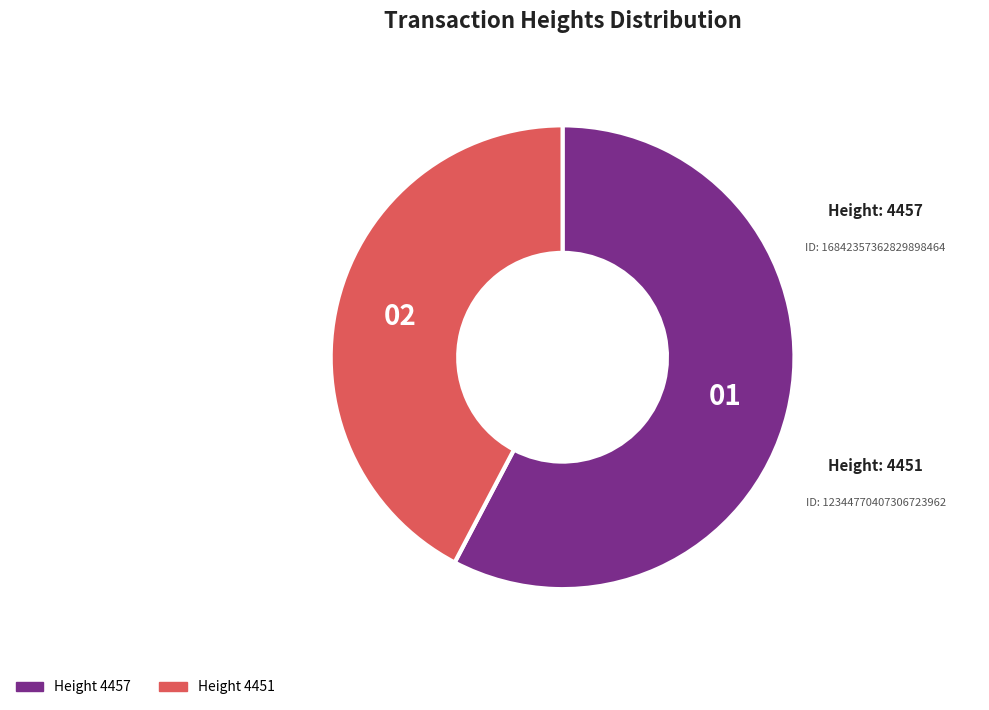

Which category has the smallest portion of the pie?

Height 4451